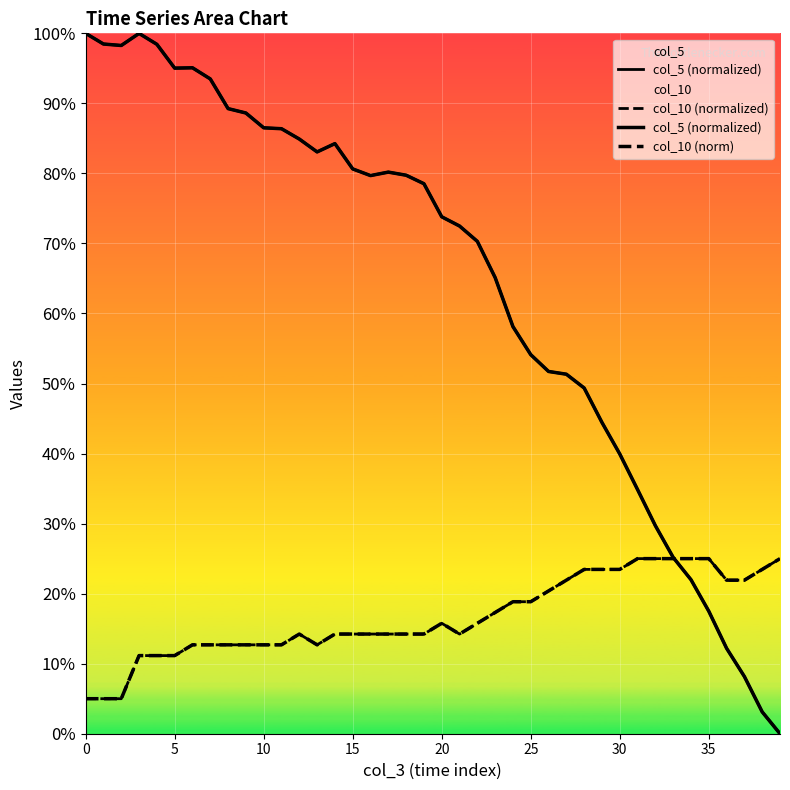

Reading right to left, what are all the values shown in this chart?

col_5: 0.0	3.1	8.2	12.2	17.5	22.0	25.2	29.7	34.9	39.9	44.4	49.4	51.3	51.7	54.1	58.1	65.1	70.3	72.5	73.8	78.5	79.7	80.2	79.7	80.6	84.3	83.1	84.9	86.4	86.5	88.6	89.3	93.5	95.1	95.0	98.4	100.0	98.3	98.5	100.0
col_10: 25.0	23.5	21.9	21.9	25.0	25.0	25.0	25.0	25.0	23.5	23.5	23.5	21.9	20.4	18.8	18.8	17.3	15.8	14.2	15.8	14.2	14.2	14.2	14.2	14.2	14.2	12.7	14.2	12.7	12.7	12.7	12.7	12.7	12.7	11.2	11.2	11.2	5.0	5.0	5.0